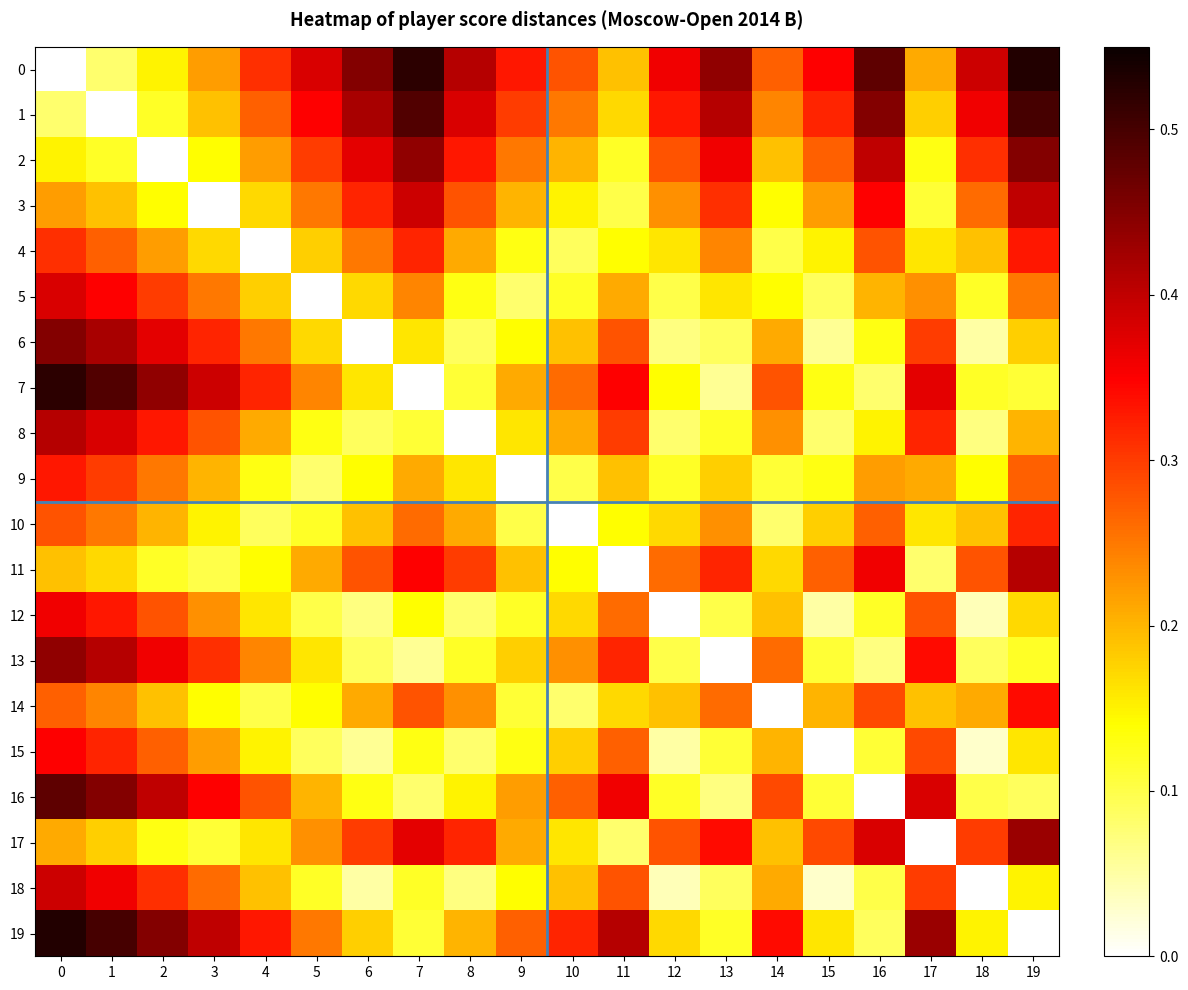

Reading right to left, transcribe all the data shown in this chart.

0: 19=0.5	18=0.4	17=0.2	16=0.5	15=0.3	14=0.3	13=0.4	12=0.4	11=0.2	10=0.3	9=0.3	8=0.4	7=0.5	6=0.5	5=0.4	4=0.3	3=0.2	2=0.1	1=0.1	0=0.0
1: 19=0.5	18=0.4	17=0.2	16=0.5	15=0.3	14=0.2	13=0.4	12=0.3	11=0.2	10=0.2	9=0.3	8=0.4	7=0.5	6=0.4	5=0.3	4=0.3	3=0.2	2=0.1	1=0.0	0=0.1
2: 19=0.5	18=0.3	17=0.1	16=0.4	15=0.3	14=0.2	13=0.4	12=0.3	11=0.1	10=0.2	9=0.2	8=0.3	7=0.4	6=0.4	5=0.3	4=0.2	3=0.1	2=0.0	1=0.1	0=0.1
3: 19=0.4	18=0.3	17=0.1	16=0.3	15=0.2	14=0.1	13=0.3	12=0.2	11=0.1	10=0.1	9=0.2	8=0.3	7=0.4	6=0.3	5=0.2	4=0.2	3=0.0	2=0.1	1=0.2	0=0.2
4: 19=0.3	18=0.2	17=0.2	16=0.3	15=0.1	14=0.1	13=0.2	12=0.2	11=0.1	10=0.1	9=0.1	8=0.2	7=0.3	6=0.2	5=0.2	4=0.0	3=0.2	2=0.2	1=0.3	0=0.3
5: 19=0.2	18=0.1	17=0.2	16=0.2	15=0.1	14=0.1	13=0.2	12=0.1	11=0.2	10=0.1	9=0.1	8=0.1	7=0.2	6=0.2	5=0.0	4=0.2	3=0.2	2=0.3	1=0.3	0=0.4
6: 19=0.2	18=0.1	17=0.3	16=0.1	15=0.1	14=0.2	13=0.1	12=0.1	11=0.3	10=0.2	9=0.1	8=0.1	7=0.2	6=0.0	5=0.2	4=0.2	3=0.3	2=0.4	1=0.4	0=0.5
7: 19=0.1	18=0.1	17=0.4	16=0.1	15=0.1	14=0.3	13=0.1	12=0.1	11=0.3	10=0.3	9=0.2	8=0.1	7=0.0	6=0.2	5=0.2	4=0.3	3=0.4	2=0.4	1=0.5	0=0.5
8: 19=0.2	18=0.1	17=0.3	16=0.1	15=0.1	14=0.2	13=0.1	12=0.1	11=0.3	10=0.2	9=0.2	8=0.0	7=0.1	6=0.1	5=0.1	4=0.2	3=0.3	2=0.3	1=0.4	0=0.4
9: 19=0.3	18=0.1	17=0.2	16=0.2	15=0.1	14=0.1	13=0.2	12=0.1	11=0.2	10=0.1	9=0.0	8=0.2	7=0.2	6=0.1	5=0.1	4=0.1	3=0.2	2=0.2	1=0.3	0=0.3
10: 19=0.3	18=0.2	17=0.2	16=0.3	15=0.2	14=0.1	13=0.2	12=0.2	11=0.1	10=0.0	9=0.1	8=0.2	7=0.3	6=0.2	5=0.1	4=0.1	3=0.1	2=0.2	1=0.2	0=0.3
11: 19=0.4	18=0.3	17=0.1	16=0.4	15=0.3	14=0.2	13=0.3	12=0.3	11=0.0	10=0.1	9=0.2	8=0.3	7=0.3	6=0.3	5=0.2	4=0.1	3=0.1	2=0.1	1=0.2	0=0.2
12: 19=0.2	18=0.0	17=0.3	16=0.1	15=0.1	14=0.2	13=0.1	12=0.0	11=0.3	10=0.2	9=0.1	8=0.1	7=0.1	6=0.1	5=0.1	4=0.2	3=0.2	2=0.3	1=0.3	0=0.4
13: 19=0.1	18=0.1	17=0.3	16=0.1	15=0.1	14=0.3	13=0.0	12=0.1	11=0.3	10=0.2	9=0.2	8=0.1	7=0.1	6=0.1	5=0.2	4=0.2	3=0.3	2=0.4	1=0.4	0=0.4
14: 19=0.3	18=0.2	17=0.2	16=0.3	15=0.2	14=0.0	13=0.3	12=0.2	11=0.2	10=0.1	9=0.1	8=0.2	7=0.3	6=0.2	5=0.1	4=0.1	3=0.1	2=0.2	1=0.2	0=0.3
15: 19=0.2	18=0.0	17=0.3	16=0.1	15=0.0	14=0.2	13=0.1	12=0.1	11=0.3	10=0.2	9=0.1	8=0.1	7=0.1	6=0.1	5=0.1	4=0.1	3=0.2	2=0.3	1=0.3	0=0.3
16: 19=0.1	18=0.1	17=0.4	16=0.0	15=0.1	14=0.3	13=0.1	12=0.1	11=0.4	10=0.3	9=0.2	8=0.1	7=0.1	6=0.1	5=0.2	4=0.3	3=0.3	2=0.4	1=0.5	0=0.5
17: 19=0.4	18=0.3	17=0.0	16=0.4	15=0.3	14=0.2	13=0.3	12=0.3	11=0.1	10=0.2	9=0.2	8=0.3	7=0.4	6=0.3	5=0.2	4=0.2	3=0.1	2=0.1	1=0.2	0=0.2
18: 19=0.1	18=0.0	17=0.3	16=0.1	15=0.0	14=0.2	13=0.1	12=0.0	11=0.3	10=0.2	9=0.1	8=0.1	7=0.1	6=0.1	5=0.1	4=0.2	3=0.3	2=0.3	1=0.4	0=0.4
19: 19=0.0	18=0.1	17=0.4	16=0.1	15=0.2	14=0.3	13=0.1	12=0.2	11=0.4	10=0.3	9=0.3	8=0.2	7=0.1	6=0.2	5=0.2	4=0.3	3=0.4	2=0.5	1=0.5	0=0.5